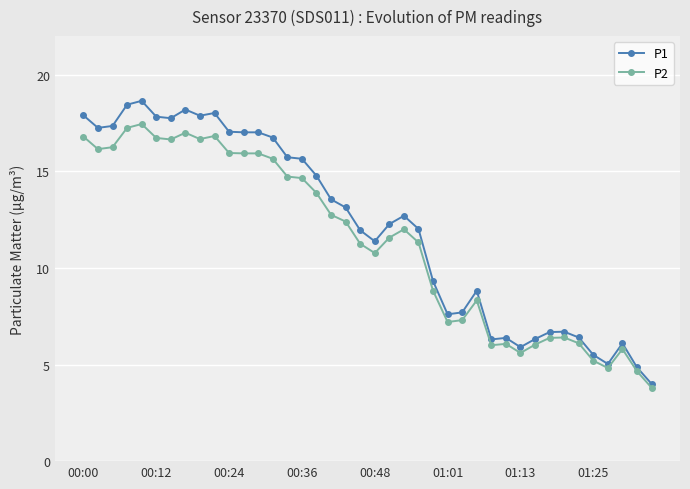

What are all the series names shown in the legend?

P1, P2